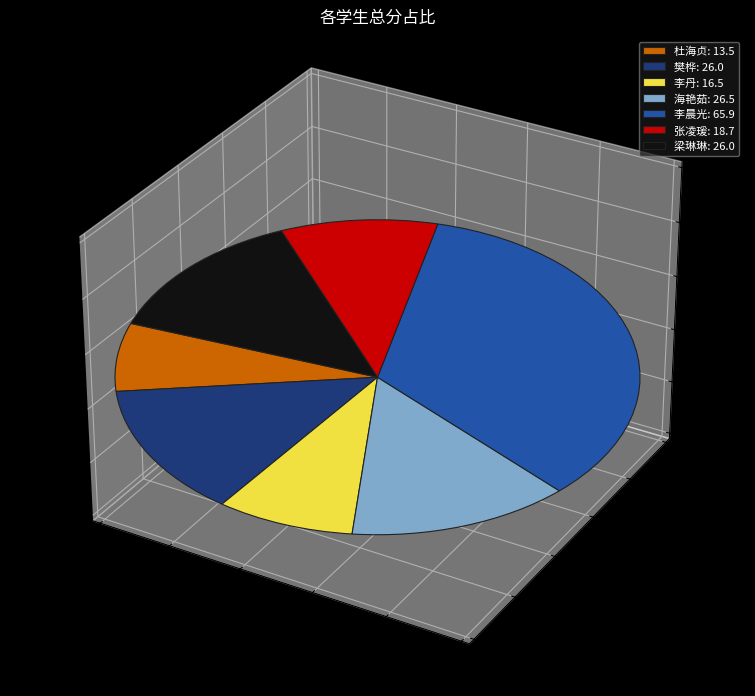

Is there any slice that represents more than half of the pie?

No